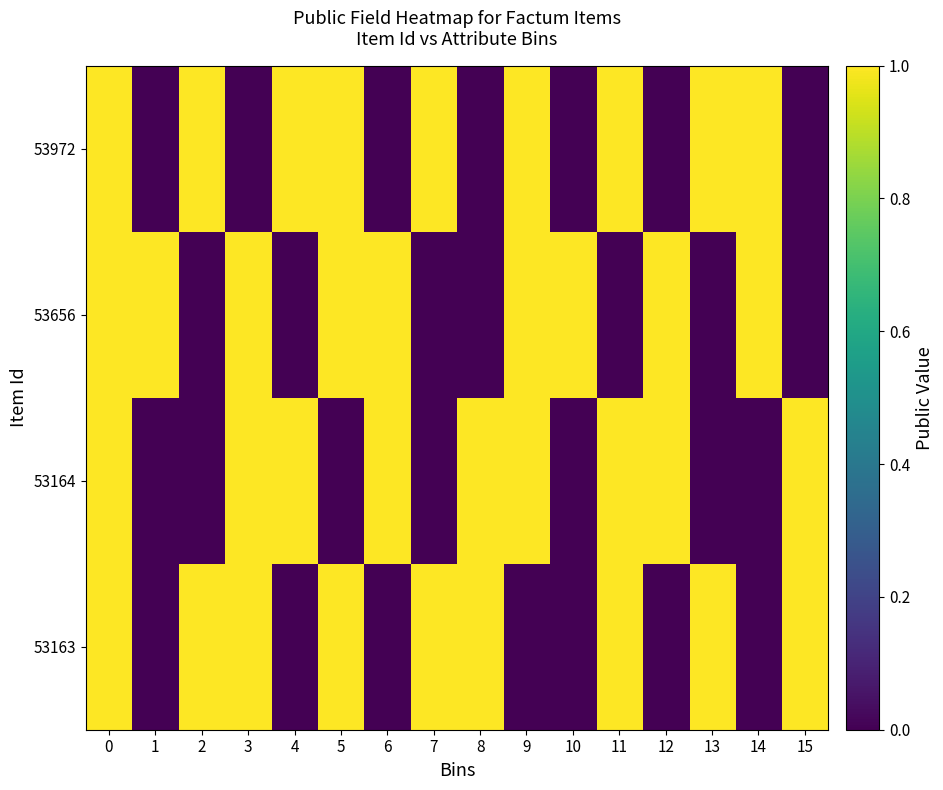

Reading right to left, transcribe all the data shown in this chart.

53163: 15=1	14=0	13=1	12=0	11=1	10=0	9=0	8=1	7=1	6=0	5=1	4=0	3=1	2=1	1=0	0=1
53164: 15=1	14=0	13=0	12=1	11=1	10=0	9=1	8=1	7=0	6=1	5=0	4=1	3=1	2=0	1=0	0=1
53656: 15=0	14=1	13=0	12=1	11=0	10=1	9=1	8=0	7=0	6=1	5=1	4=0	3=1	2=0	1=1	0=1
53972: 15=0	14=1	13=1	12=0	11=1	10=0	9=1	8=0	7=1	6=0	5=1	4=1	3=0	2=1	1=0	0=1